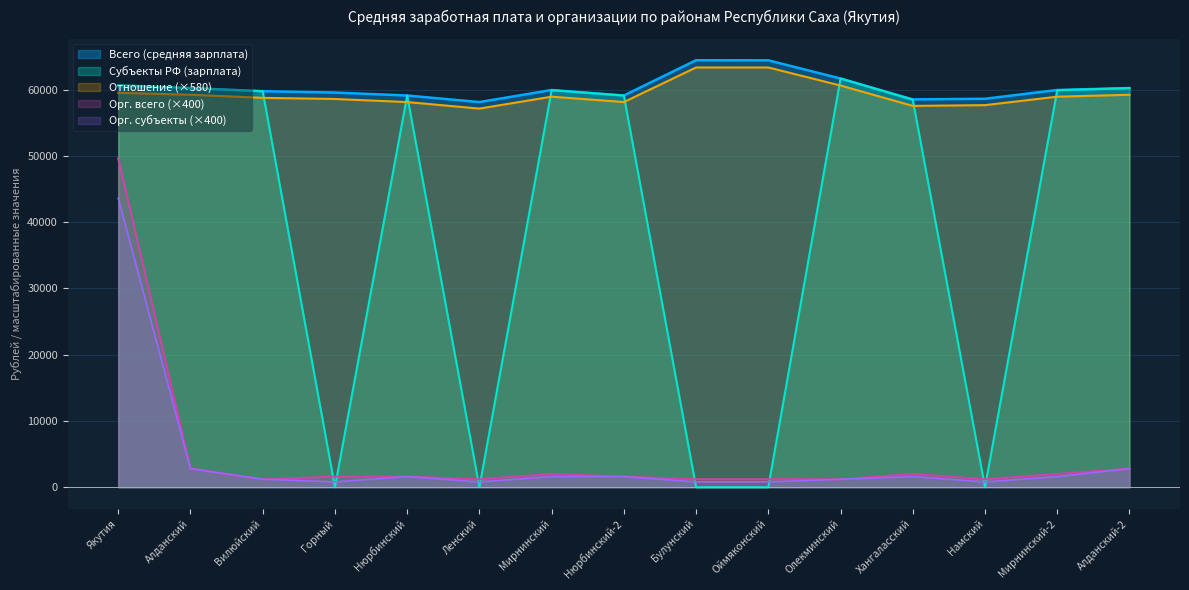

What is the average value of the Отношение к среднемесячной (всего) series?

59264.4